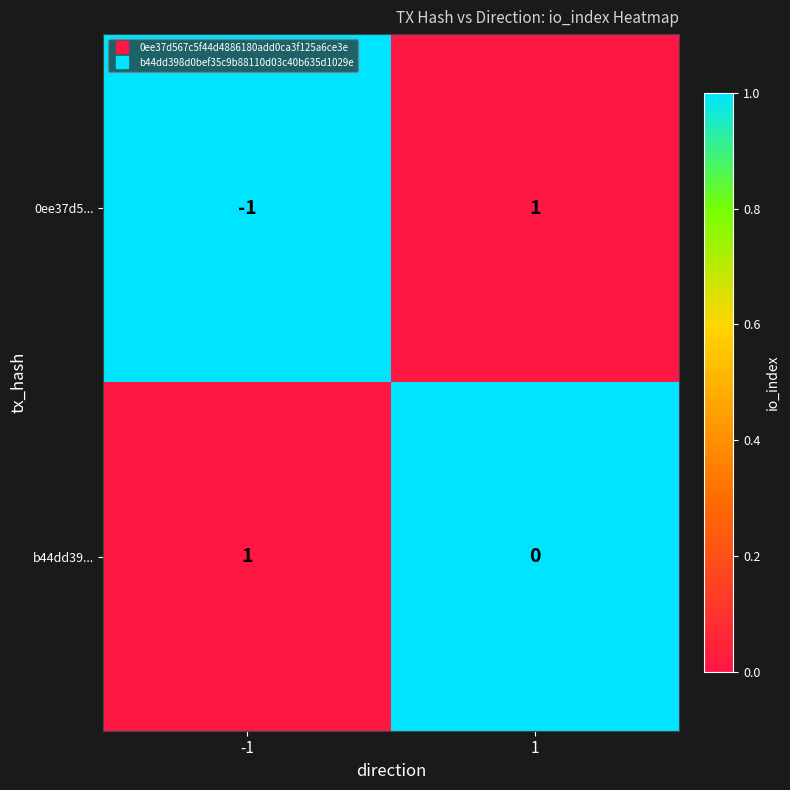

What is the total value across all series at 1?

1